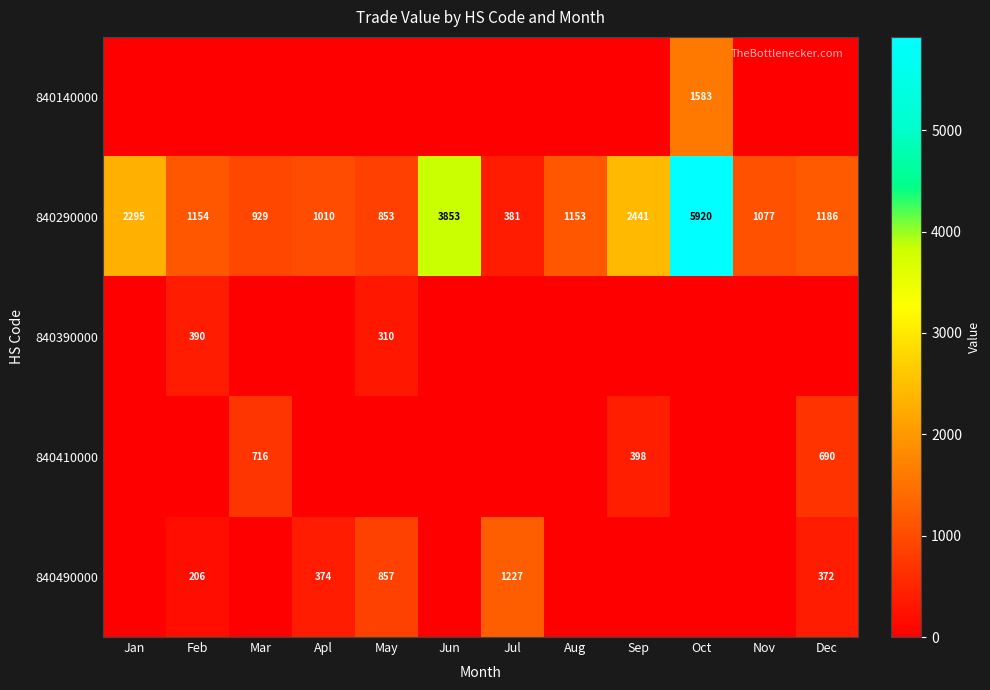

What is the approximate value of 840290000 at Apl, to the nearest 100?

1000